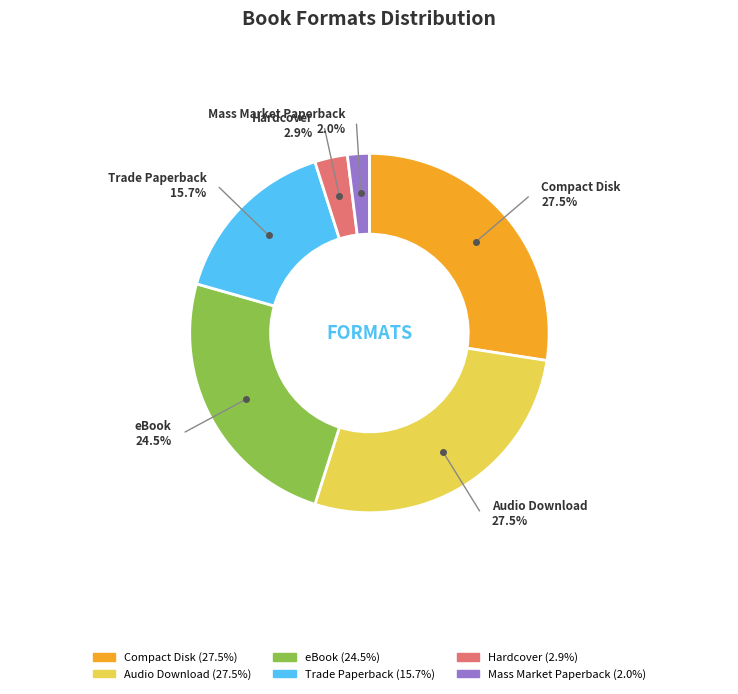

How much of the chart is everything except Audio Download?

72.5%